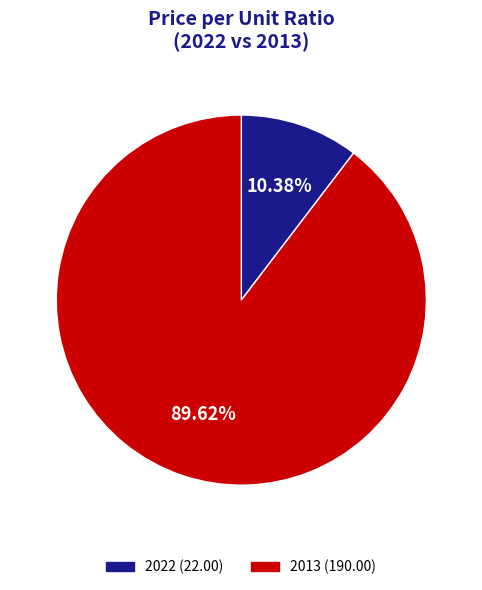

Between 2022 (22.00) and 2013 (190.00), which is larger?

2013 (190.00)